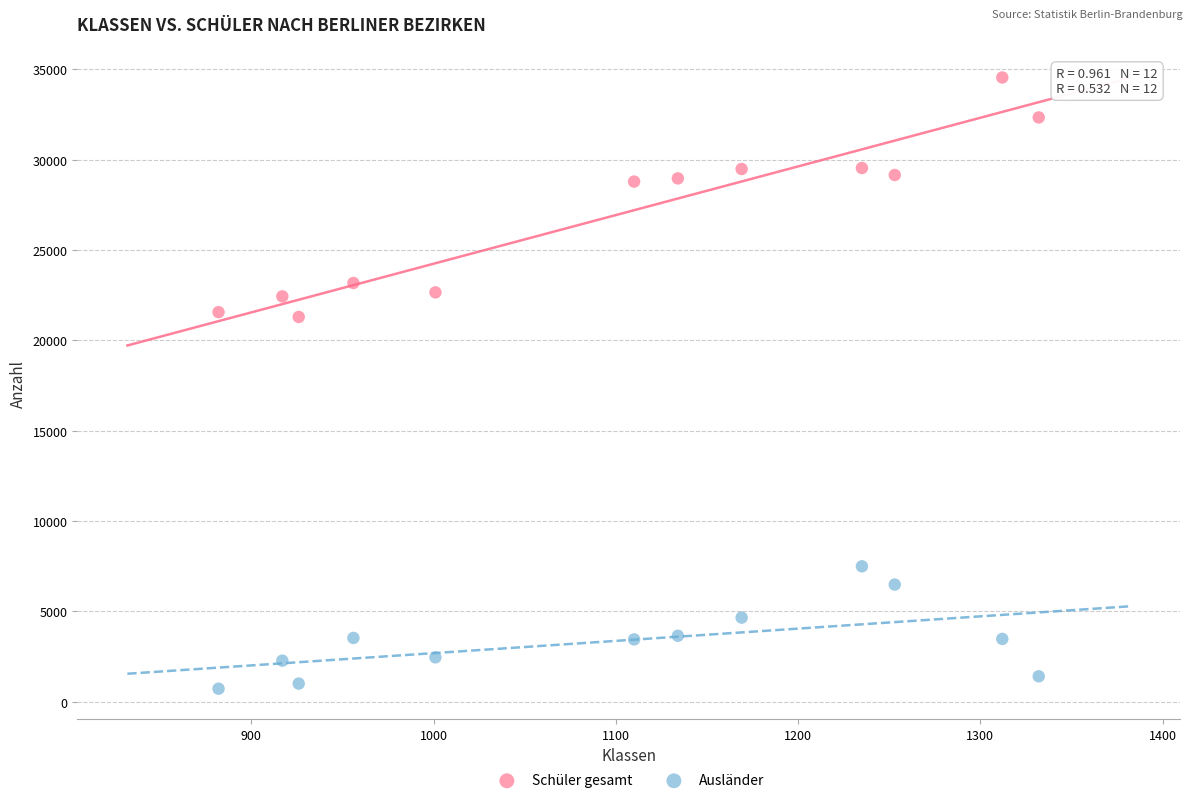

Which series contains the highest Y value?

Schüler gesamt